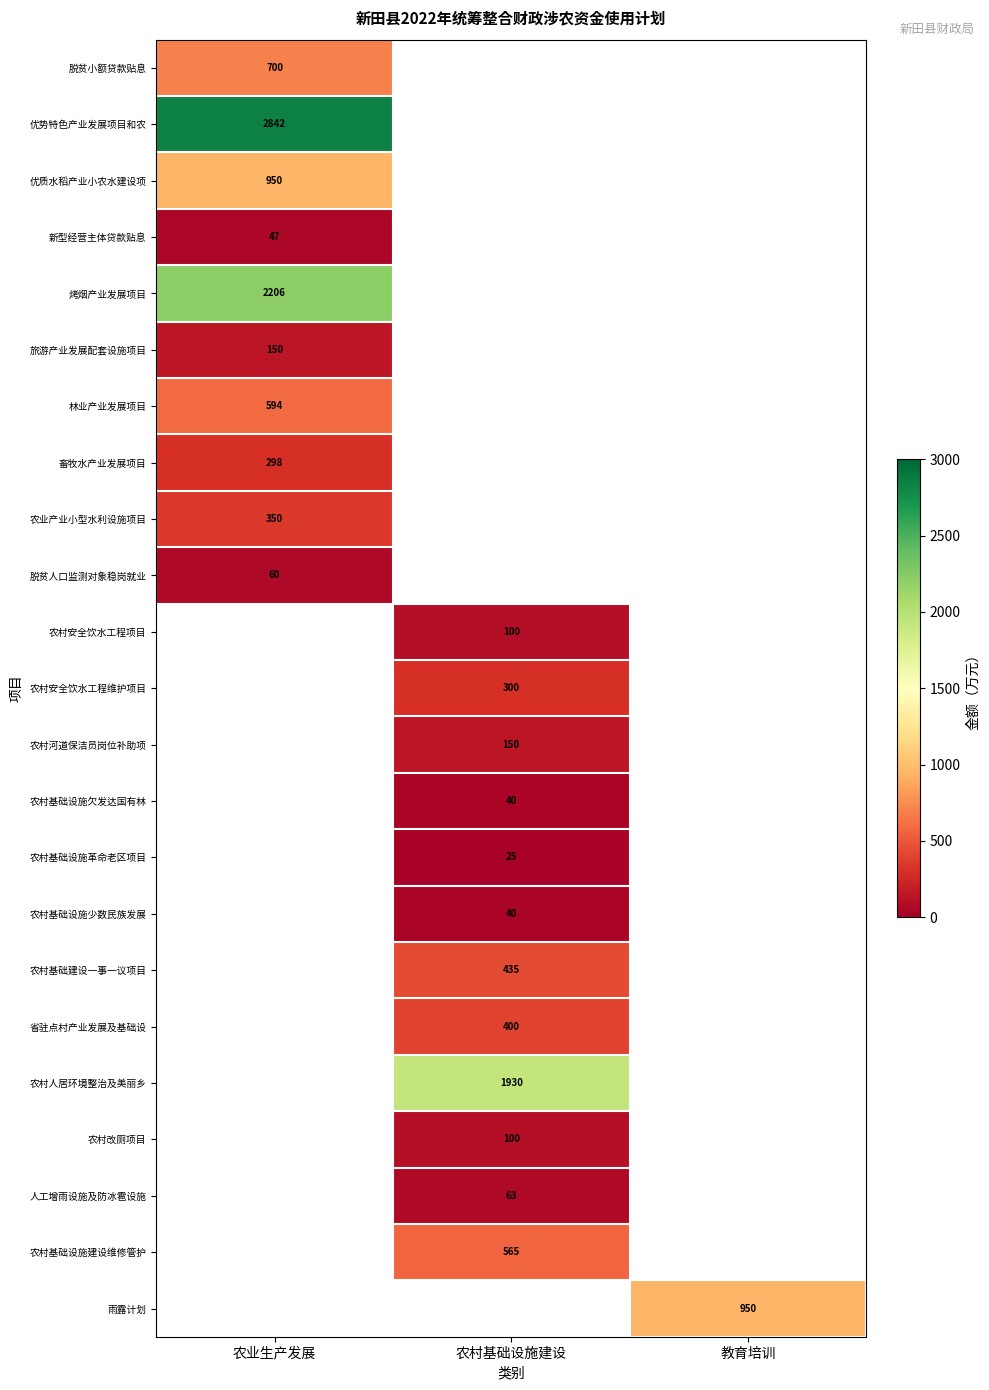

What is the spread (max minus min) of values at 农业生产发展?

2795.0